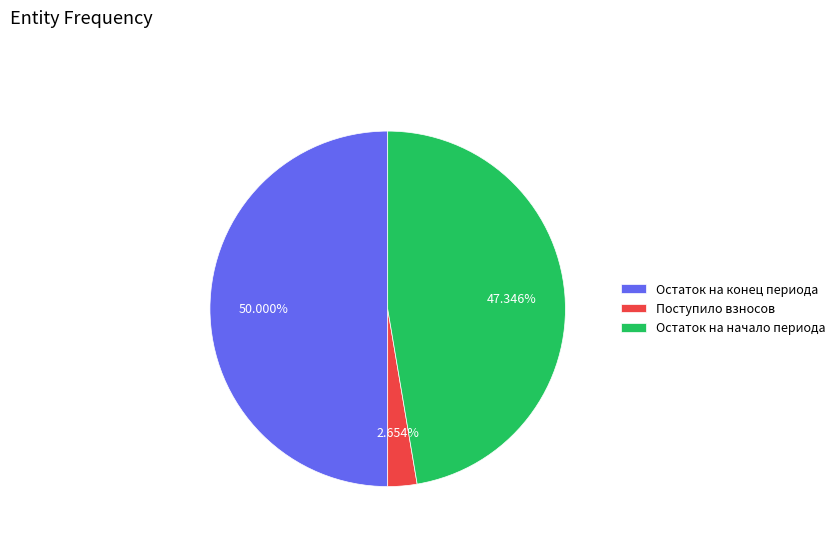

Combined, do Остаток на начало периода and Остаток на конец периода account for over 50%?

Yes